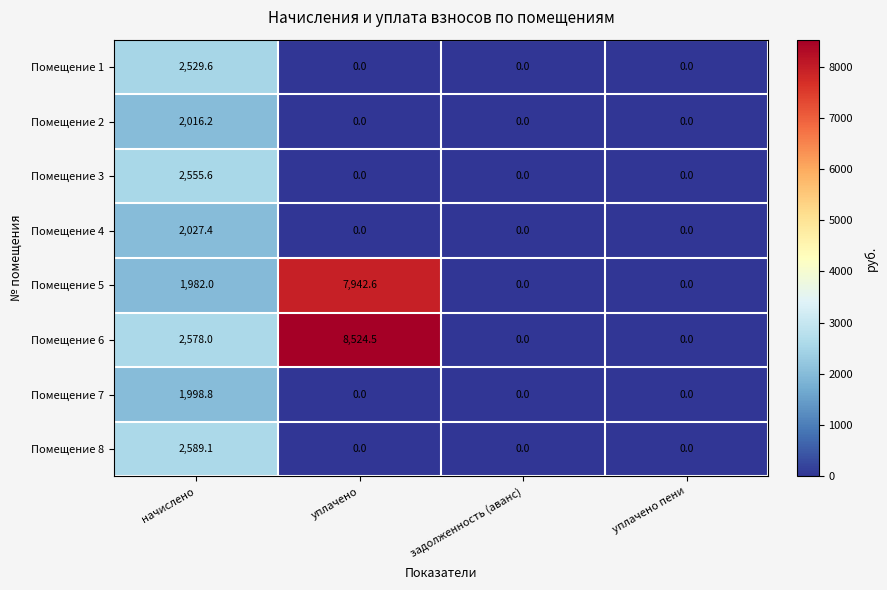

What is the difference between the highest and lowest values at уплачено?

8524.5